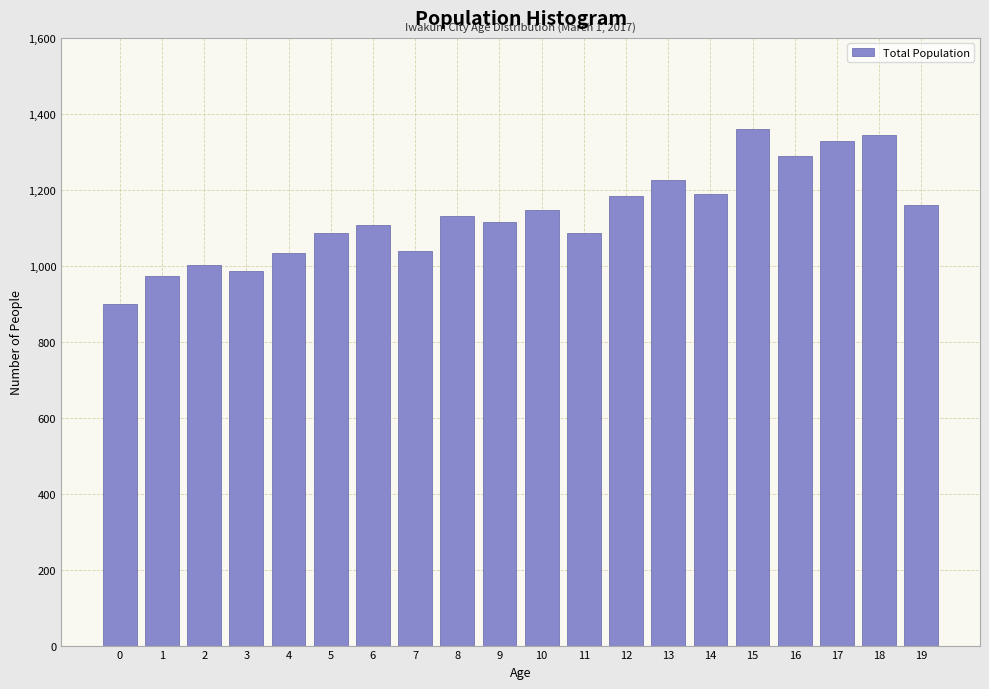

What is the value of the 11th bar from the left?

1146